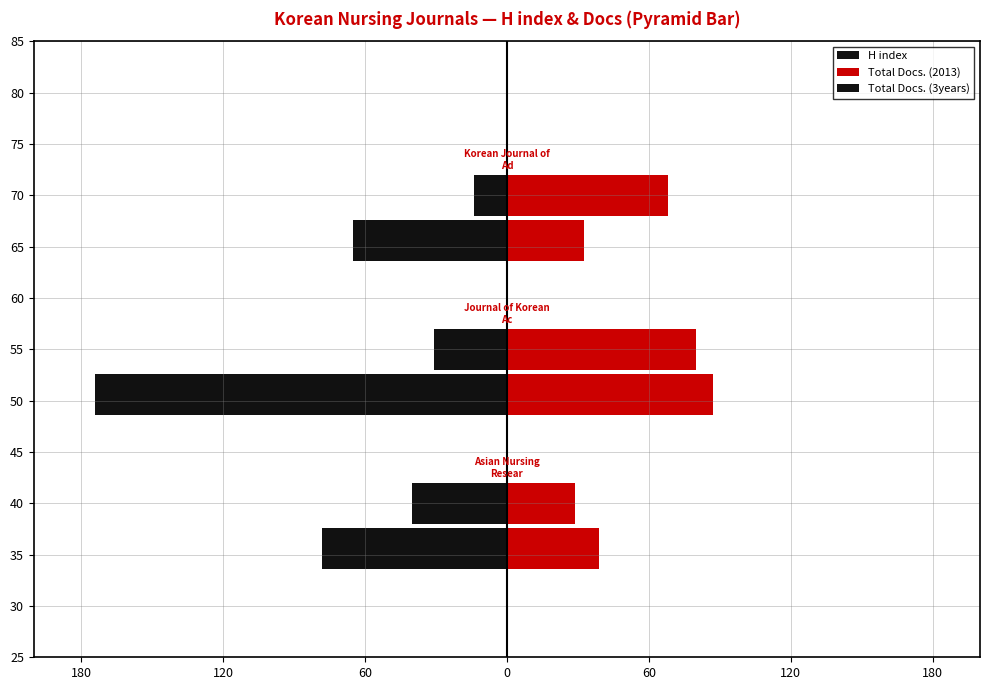

At how many categories does at least one series exceed -15?

3